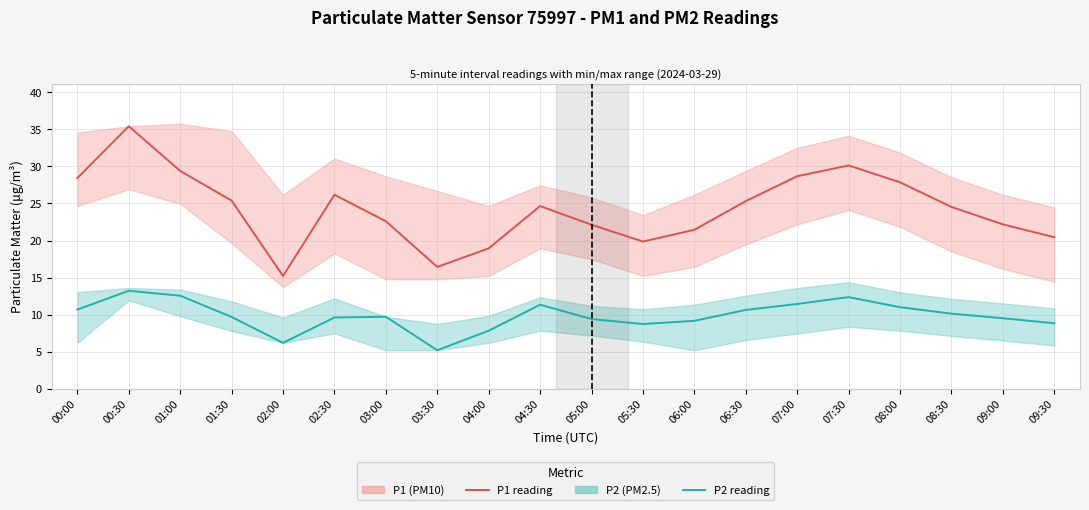

What is the difference between the second highest and minimum values in the P1 (PM10) series?

14.9